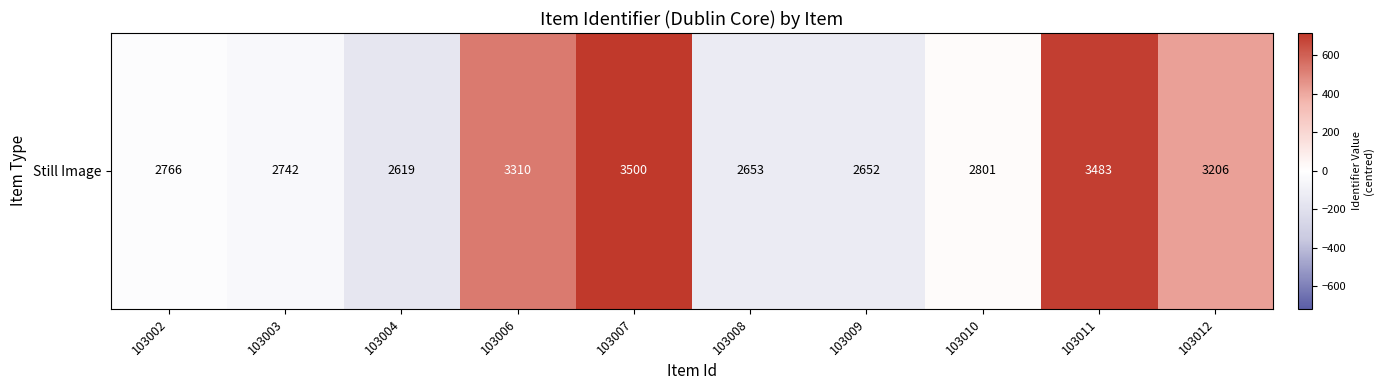

Read the value at 103011.

699.5